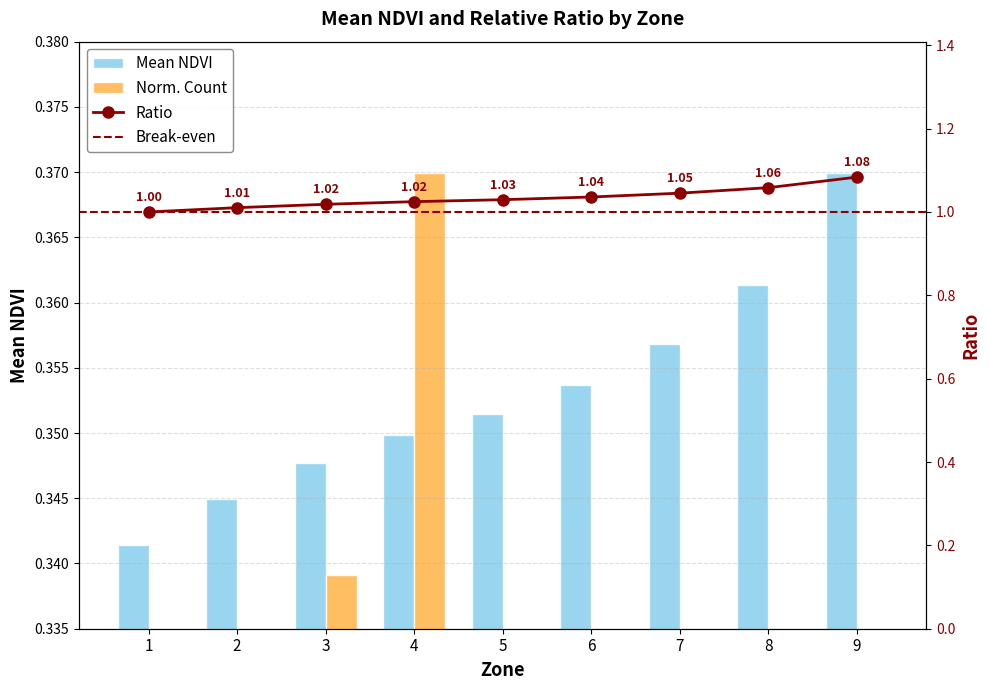

The value at 2 is 0.1. True or false?

False